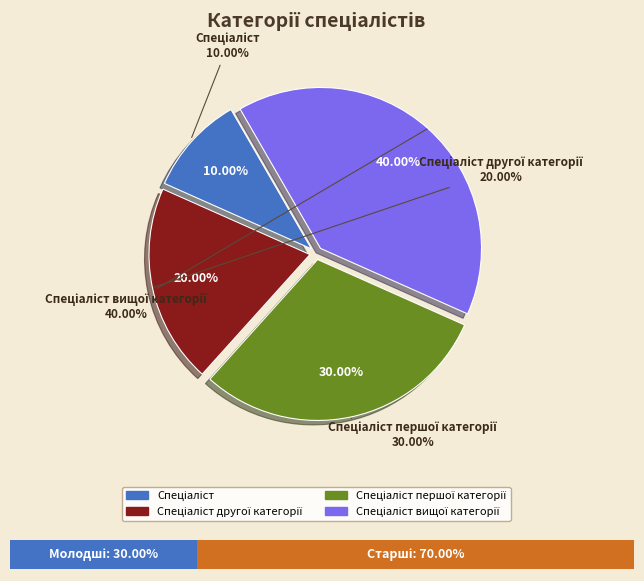

Is Спеціаліст першої категорії the majority of the pie?

No